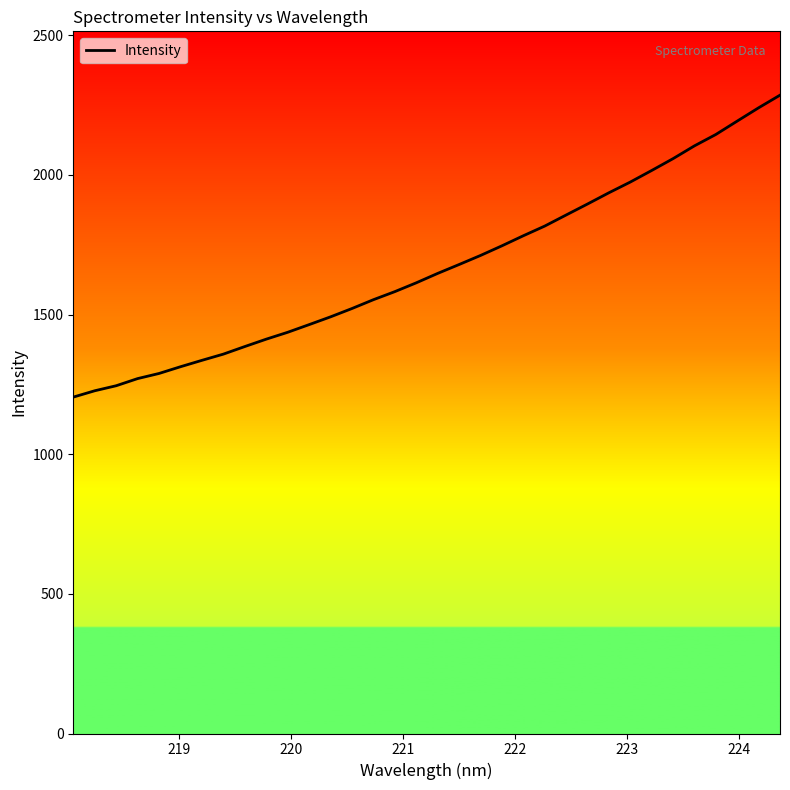

What is the difference between the maximum and minimum values?

1081.1